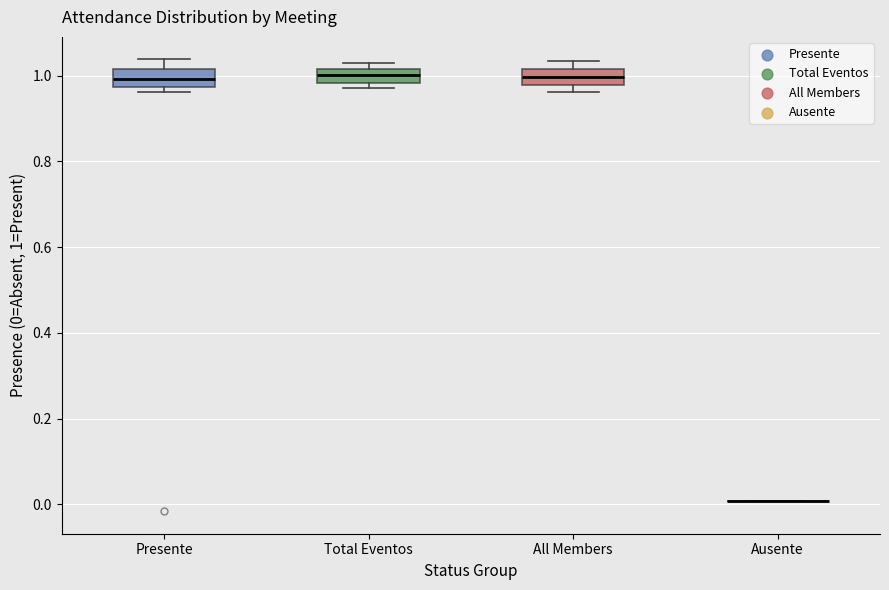

Reading left to right, read every box against the y-axis: the position of its median line, the range the box covers, and the ends of its whiskers. The values are not printed on the chart, so give them approximately, as read against the axis.

Presente: median 1.00, box 0.98 to 1.02, whiskers 0.96 to 1.04
Total Eventos: median 1.00, box 0.98 to 1.02, whiskers 0.98 (just below the box's lower edge) to 1.02 (just above the box's upper edge)
All Members: median 1.00, box 0.98 to 1.02, whiskers 0.96 to 1.04
Ausente: box collapsed to a line at 0.00, whiskers 0.00 to 0.00